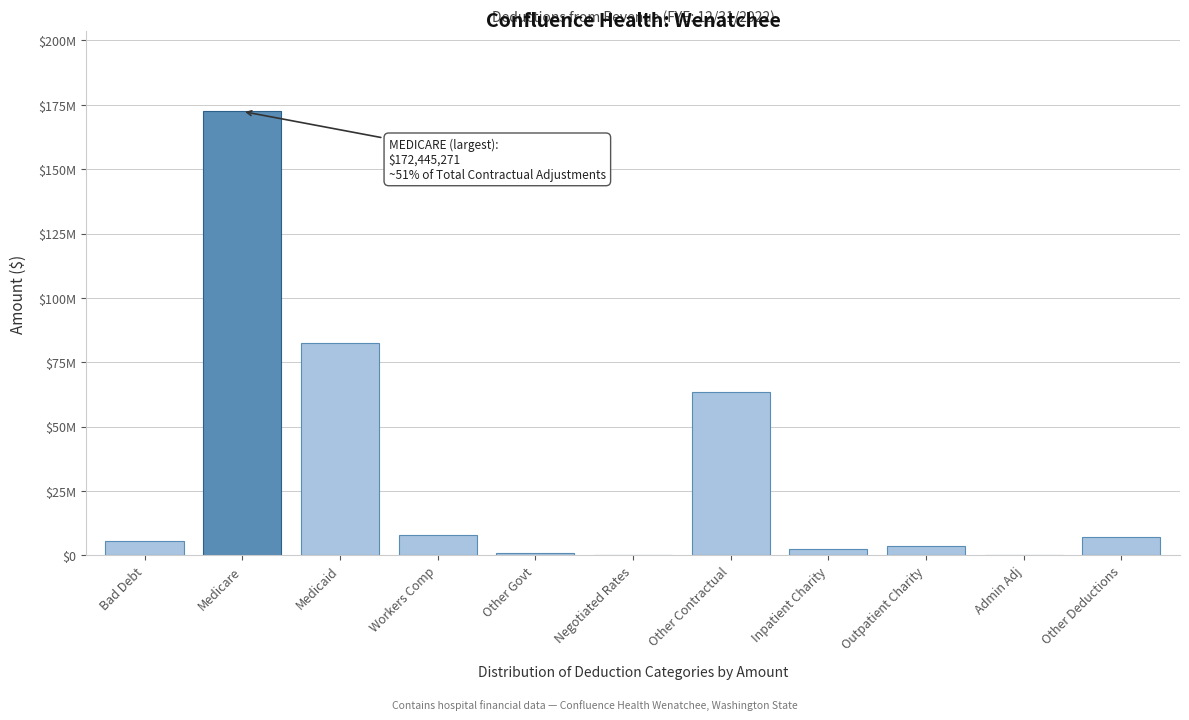

Are the bars horizontal?

No